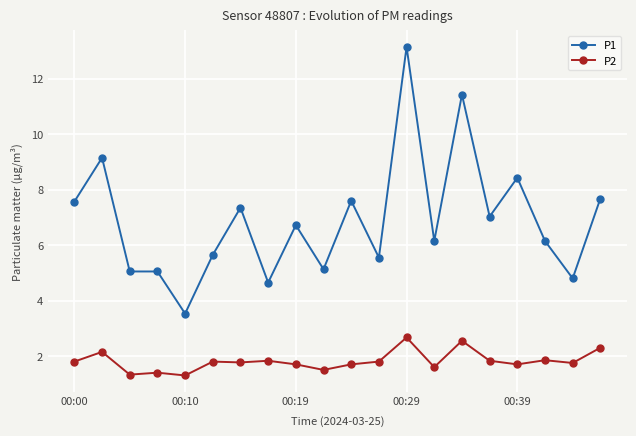

What is the sum of all P1 values?

137.8